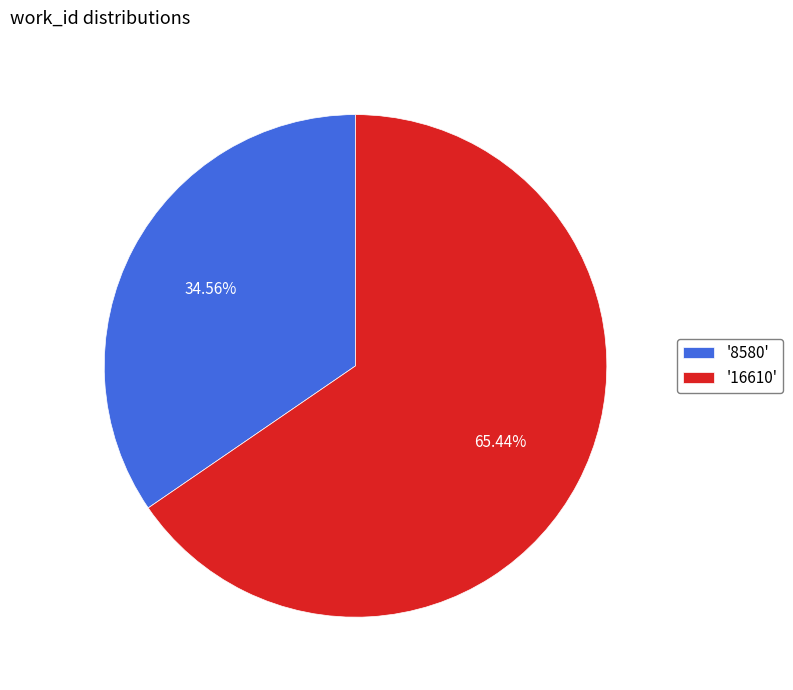

Between '16610' and '8580', which is larger?

'16610'